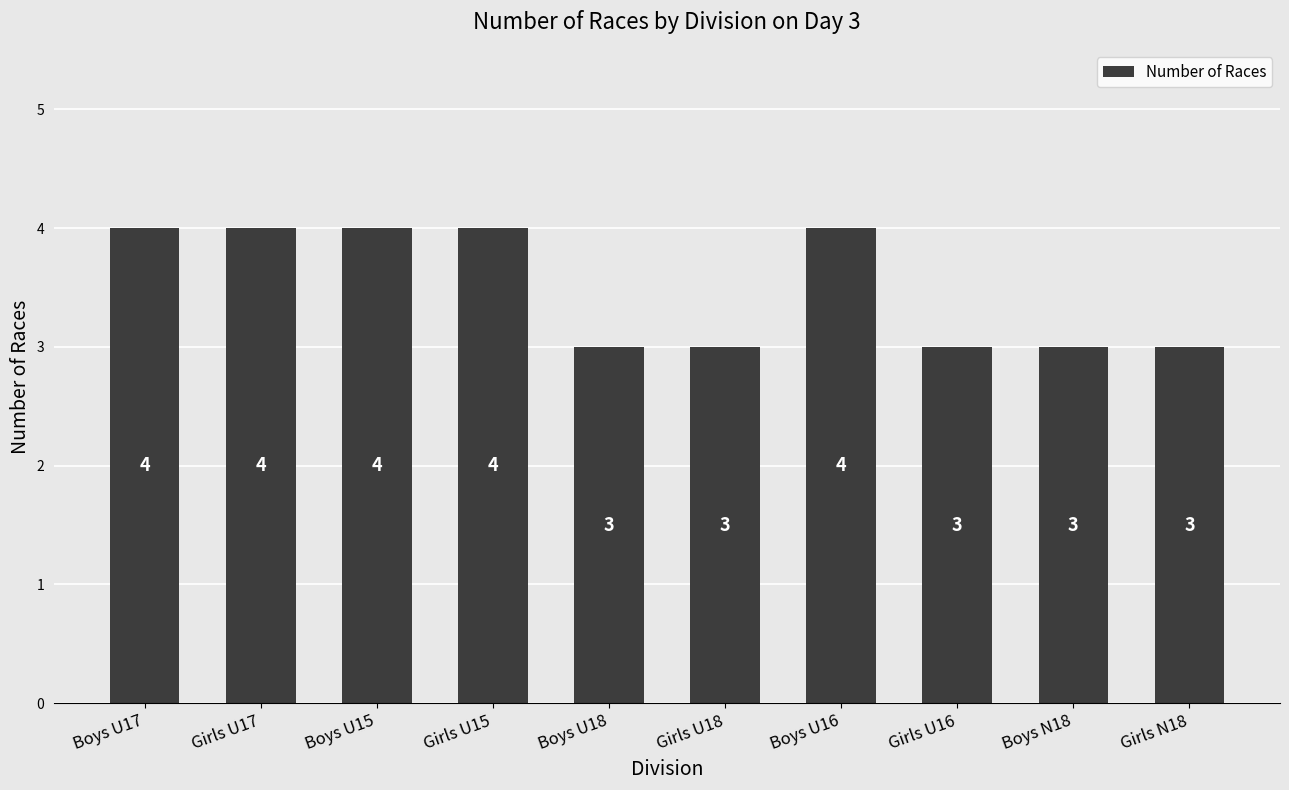

Reading left to right, what are all the values shown in this chart?

4	4	4	4	3	3	4	3	3	3